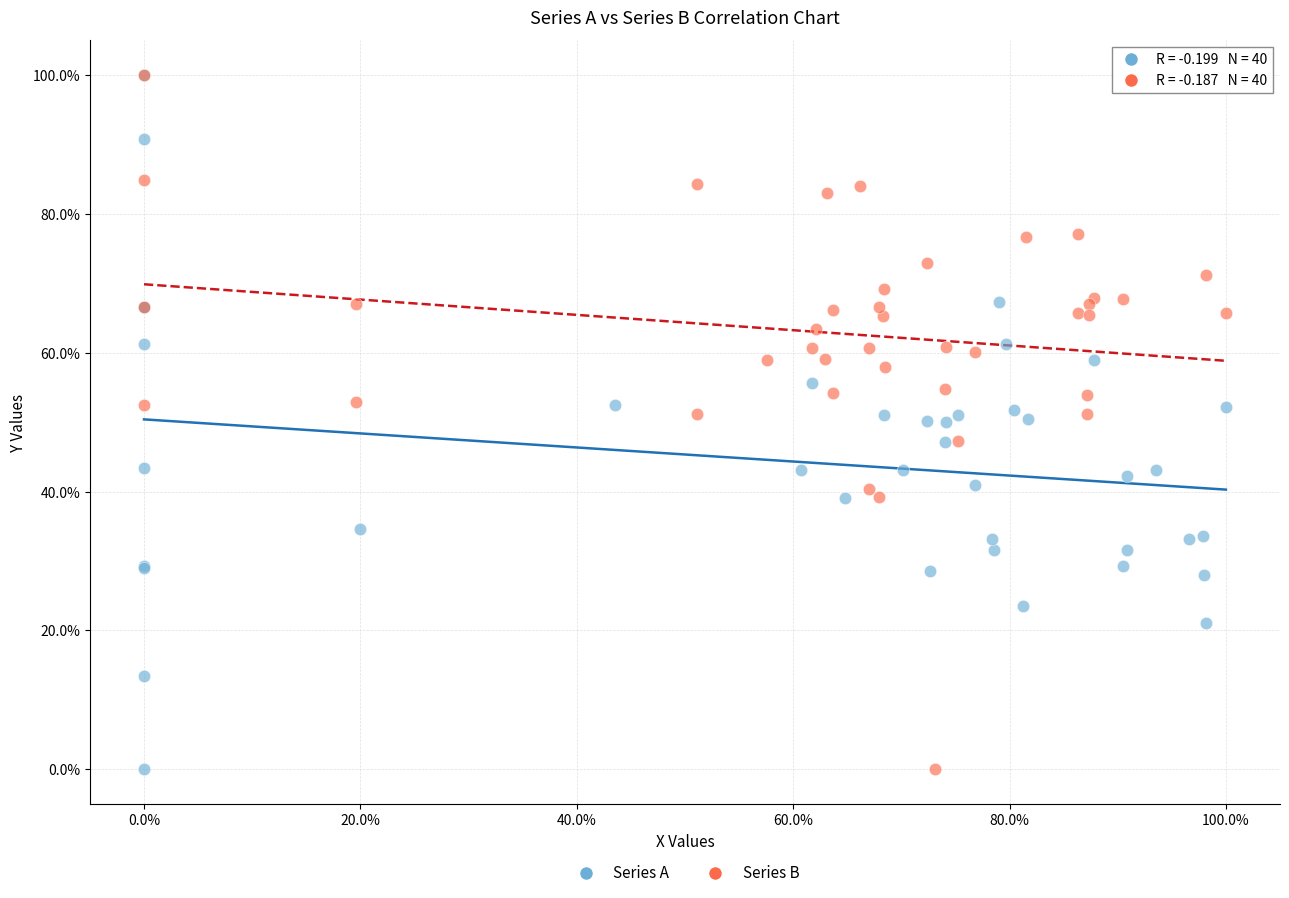

What are all the series names shown in the legend?

Series A, Series B